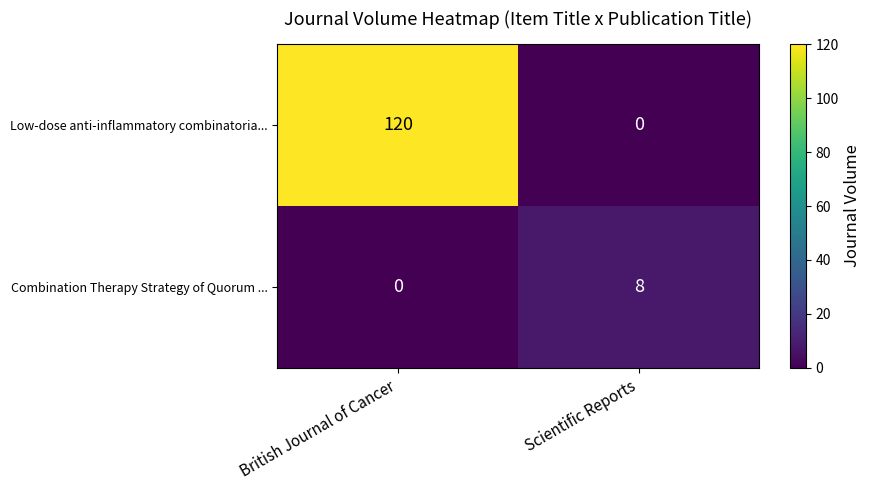

What is the total value across all series at Scientific Reports?

8